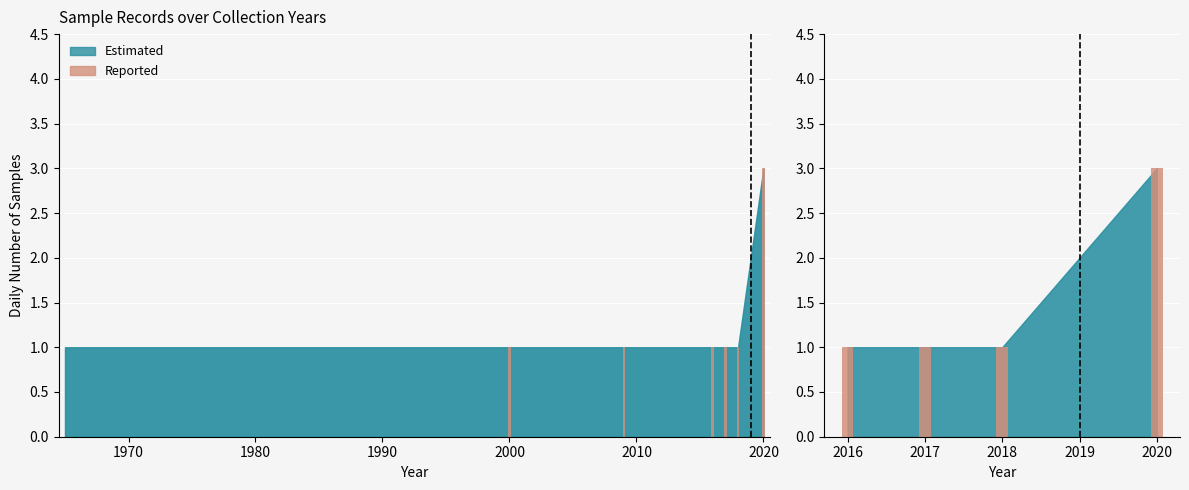

What is the sum of all values?

6